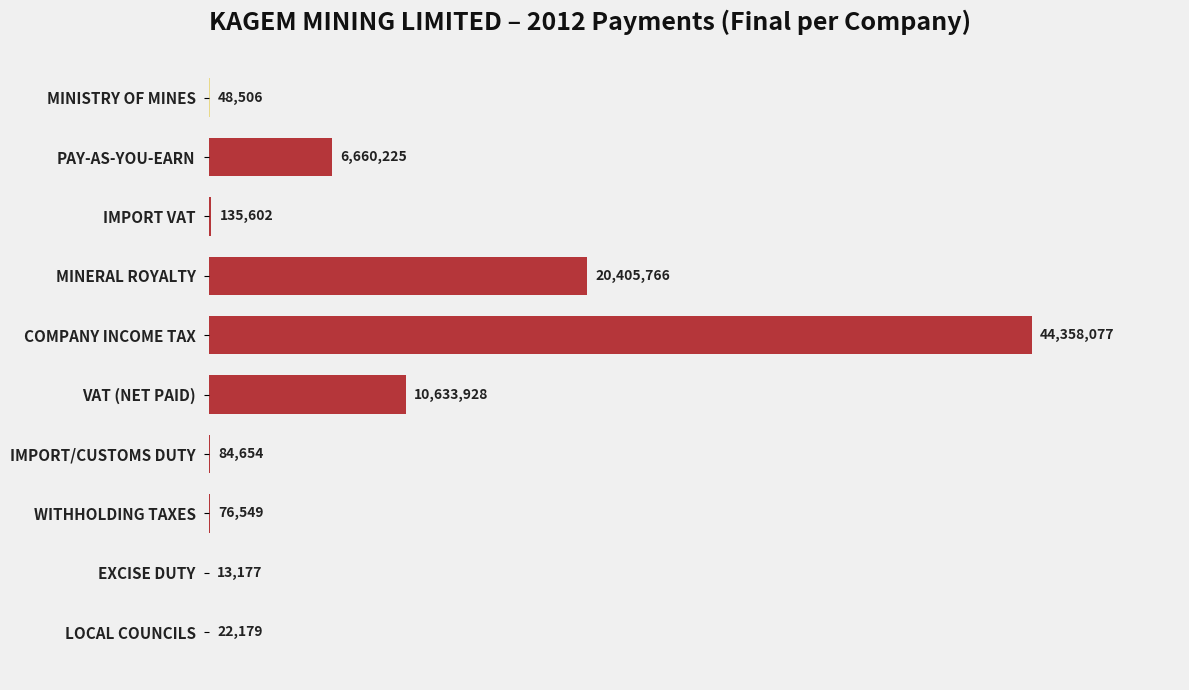

Is it true that the value at IMPORT/CUSTOMS DUTY is 84654?

True